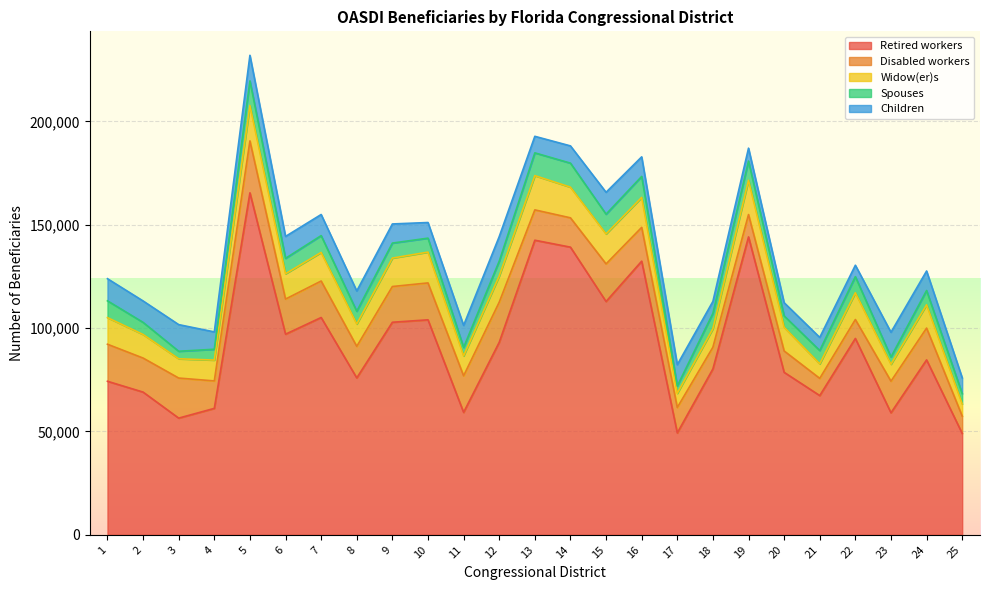

True or false: Widow(er)s has a value of 16565 at 19.

True